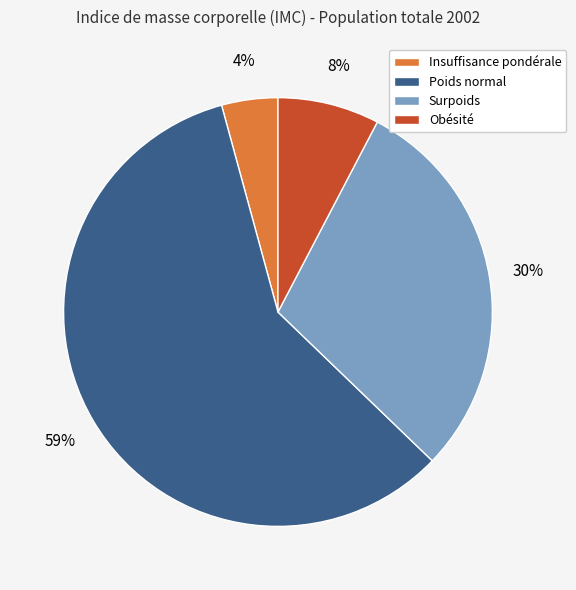

To the nearest percent, what is the average slice percentage?

25%